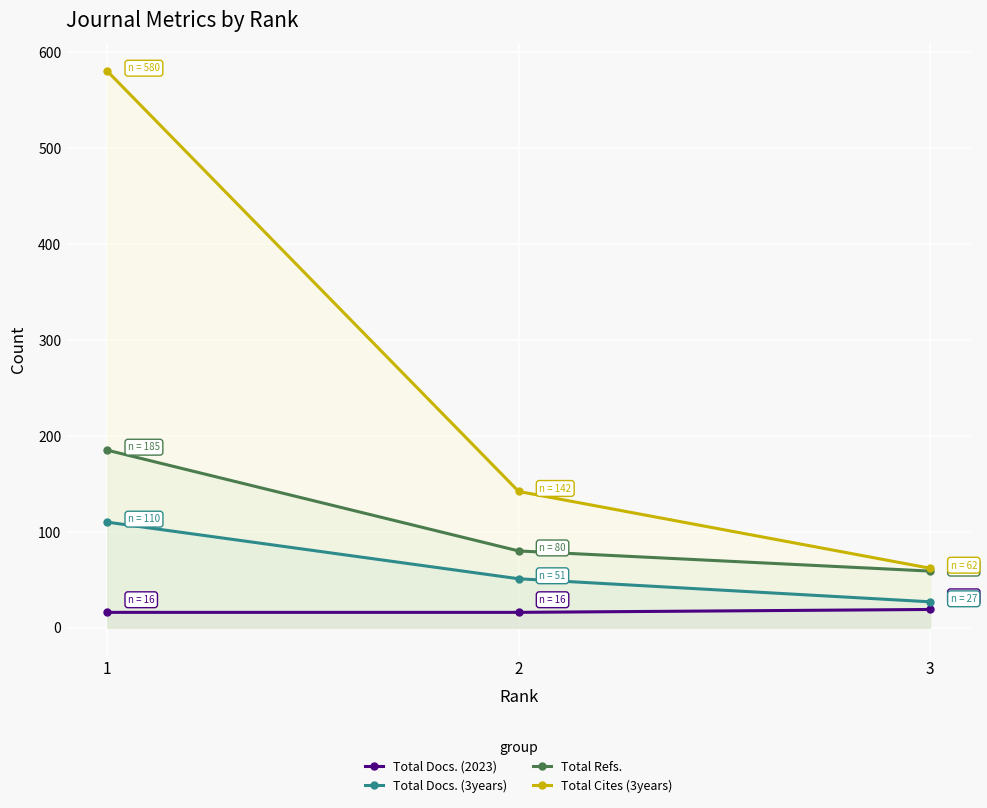

What is the sum of all Total Docs. (2023) values?

51